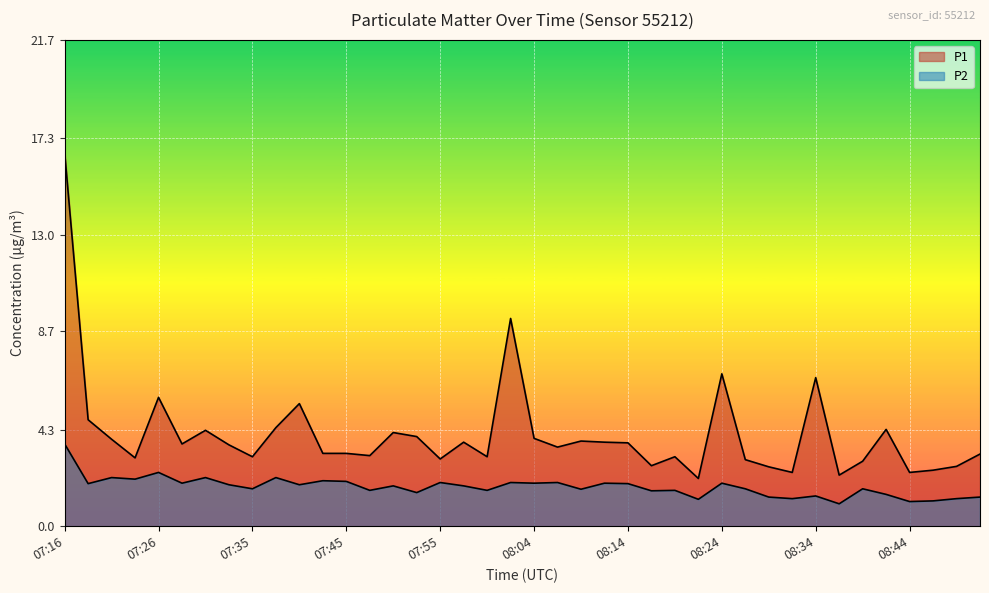

How many lines are shown in the chart?

2